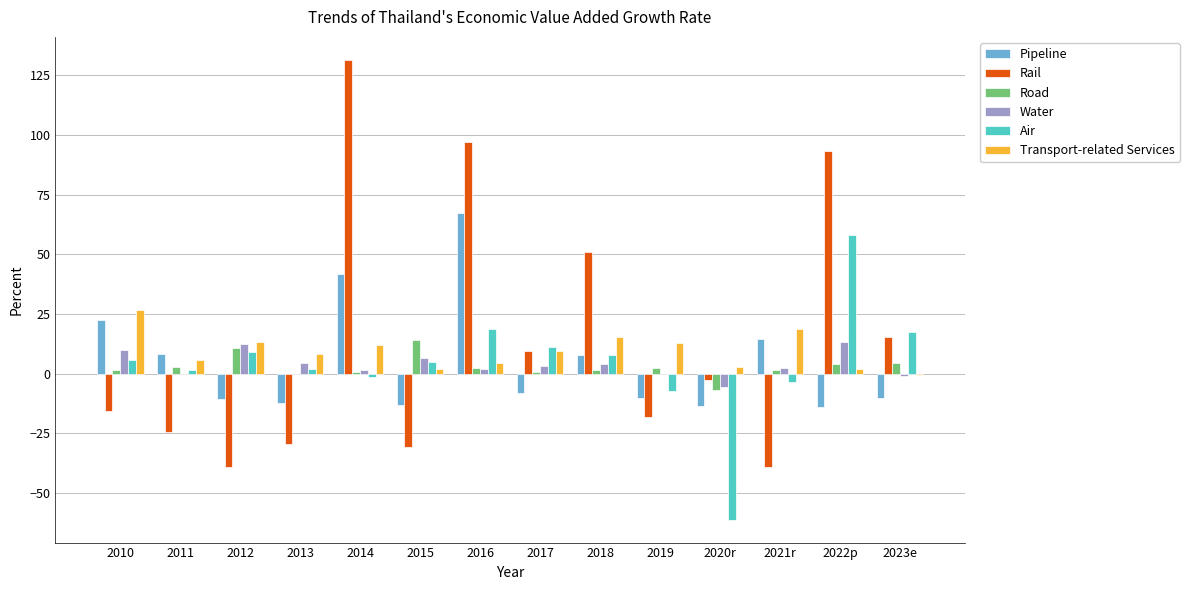

The Pipeline series shows 10.1 at 2010. True or false?

False